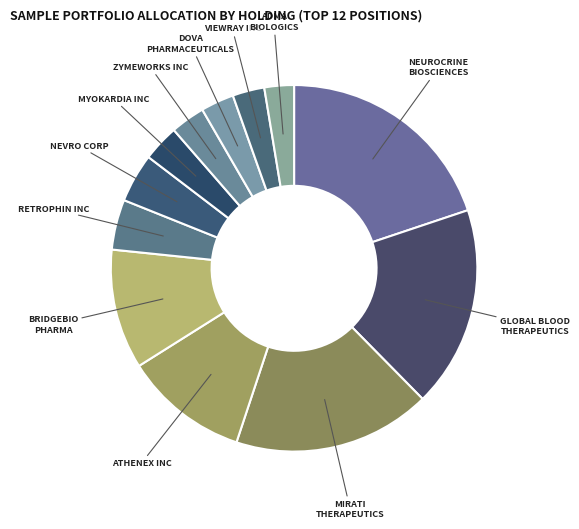

Which has a higher value, VIEWRAY INC or BRIDGEBIO PHARMA?

BRIDGEBIO PHARMA